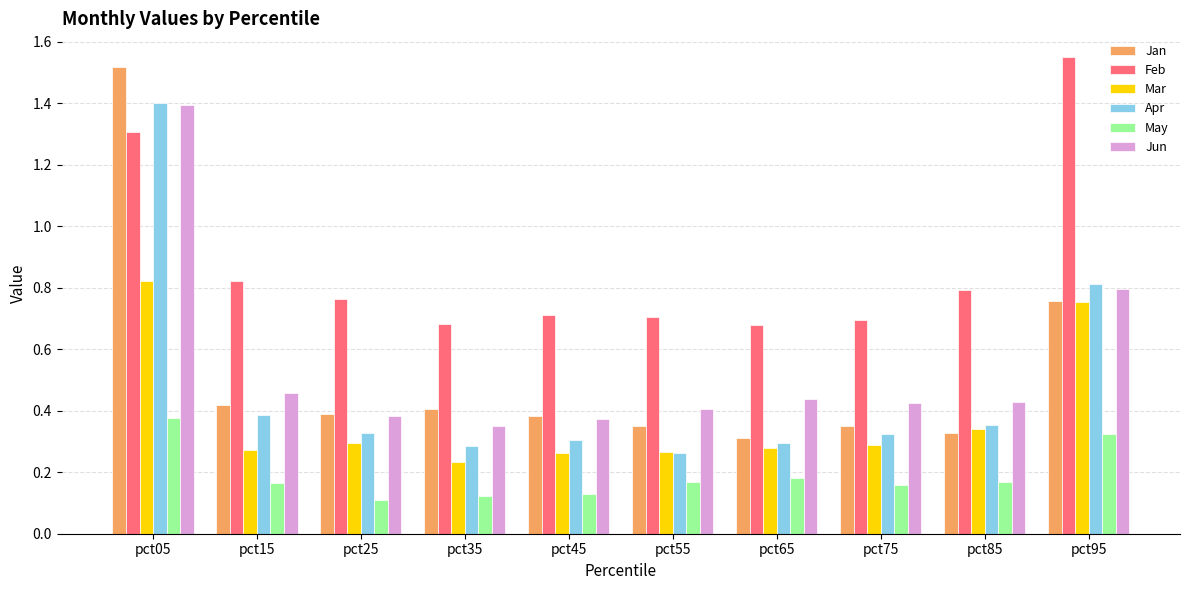

Which category has the highest value in the May series?

pct05